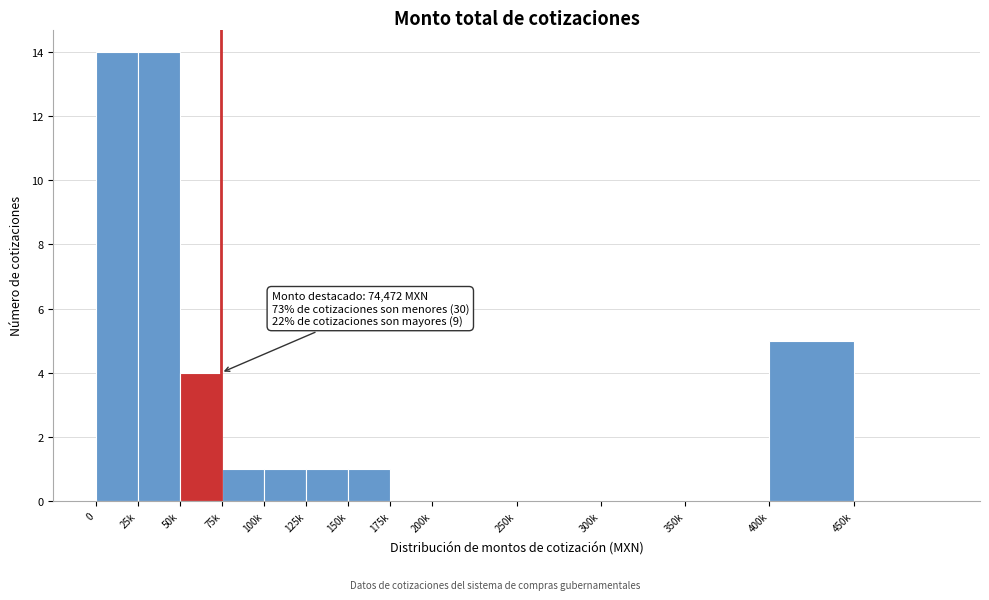

Reading right to left, what are all the values shown in this chart?

450k=0	400k=5	350k=0	300k=0	250k=0	200k=0	175k=0	150k=1	125k=1	100k=1	75k=1	50k=4	25k=14	0=14